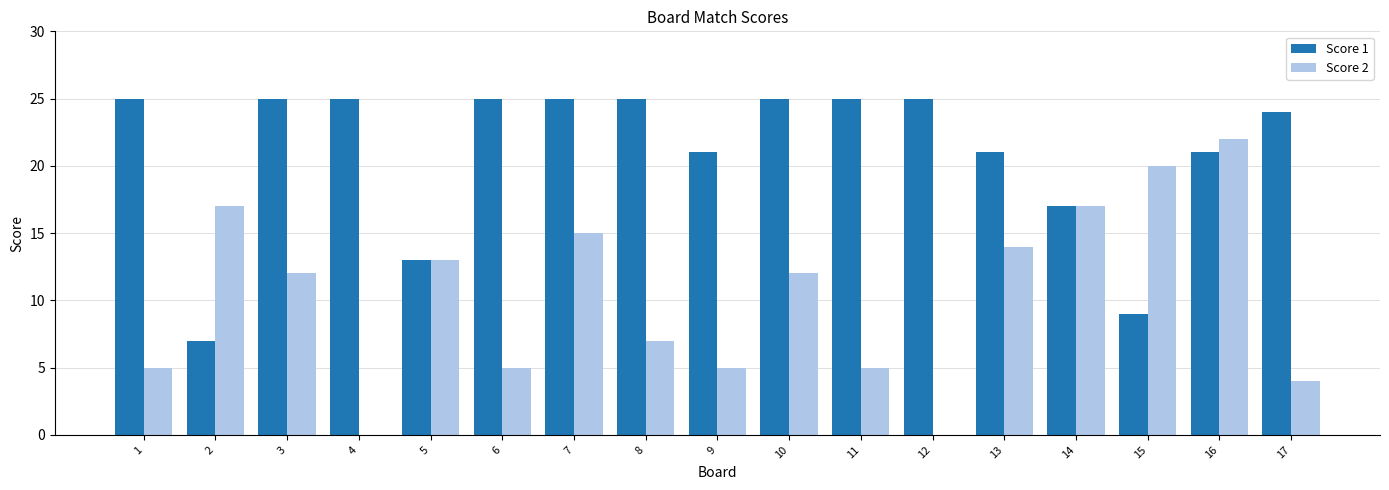

What is the sum of all Score 2 values?

173